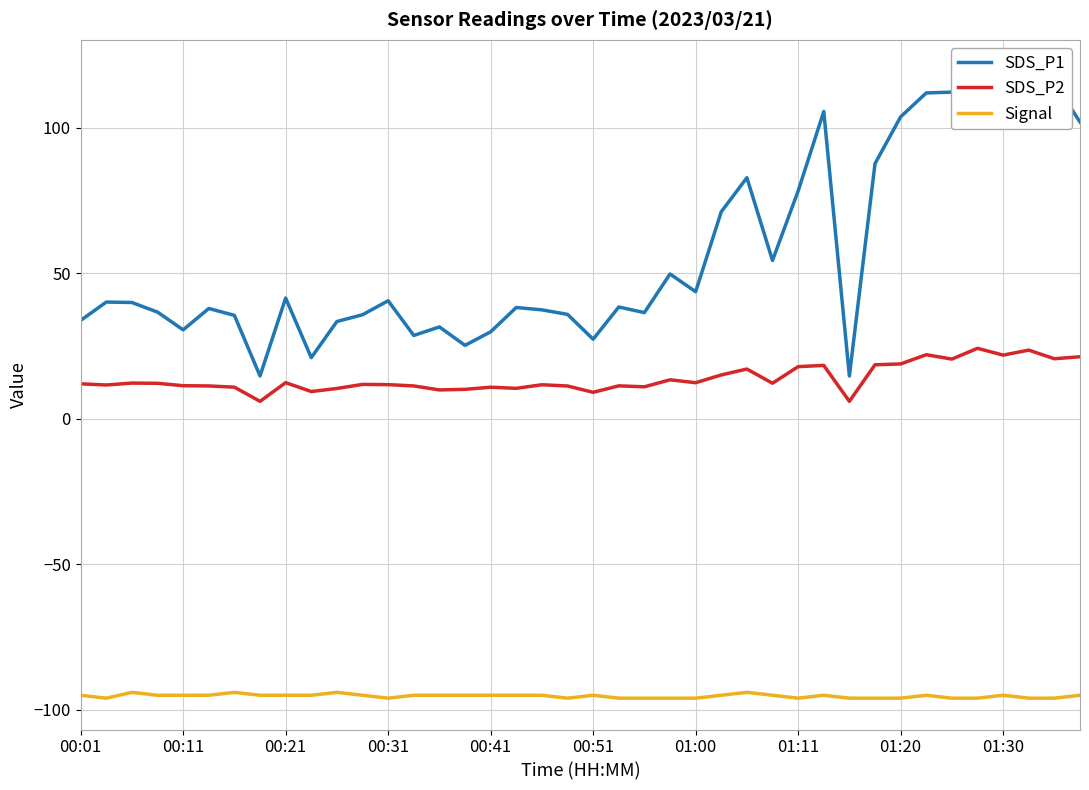

What value does the SDS_P2 series have at 33?

22.1